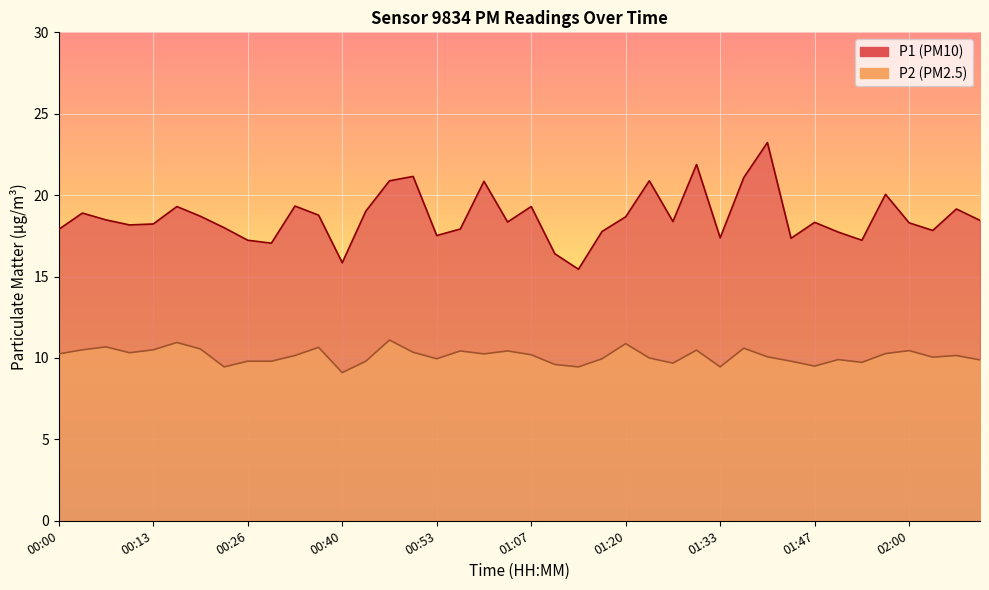

What position from the left is 02:04?

38